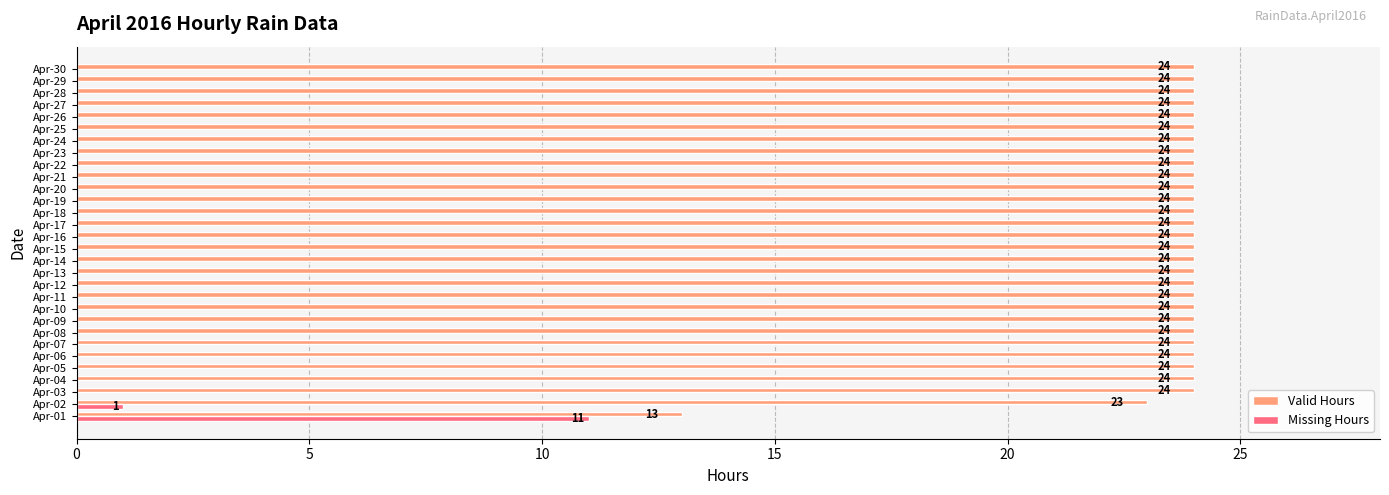

Is it true that Missing Hours equals 2 at Apr-02?

False